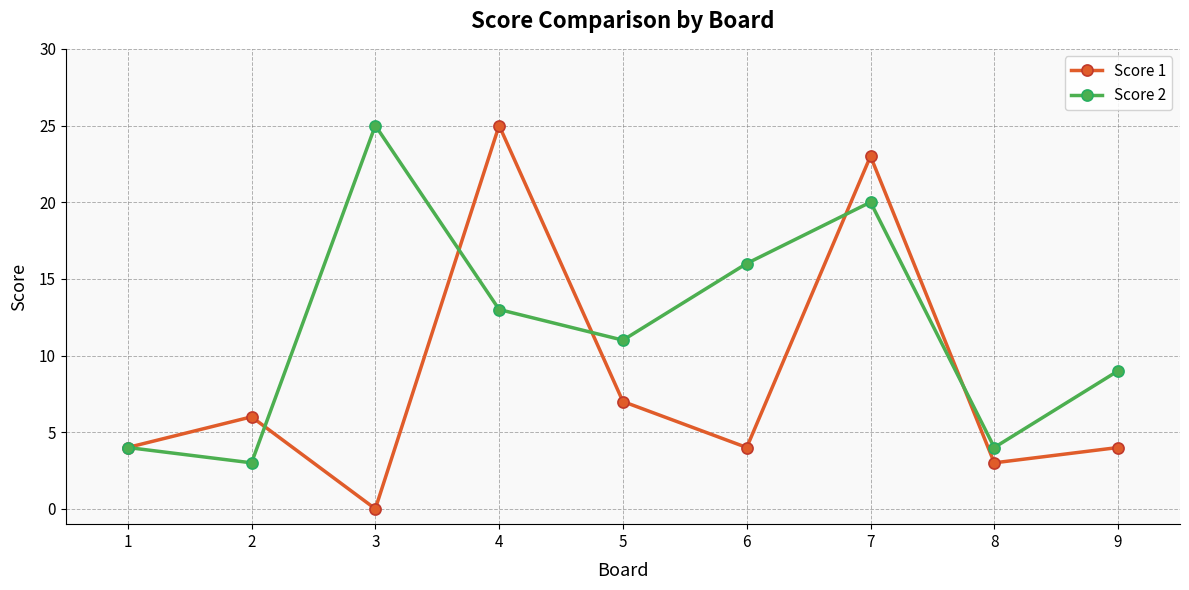

What is the difference between the second highest and minimum values in the Score 2 series?

17